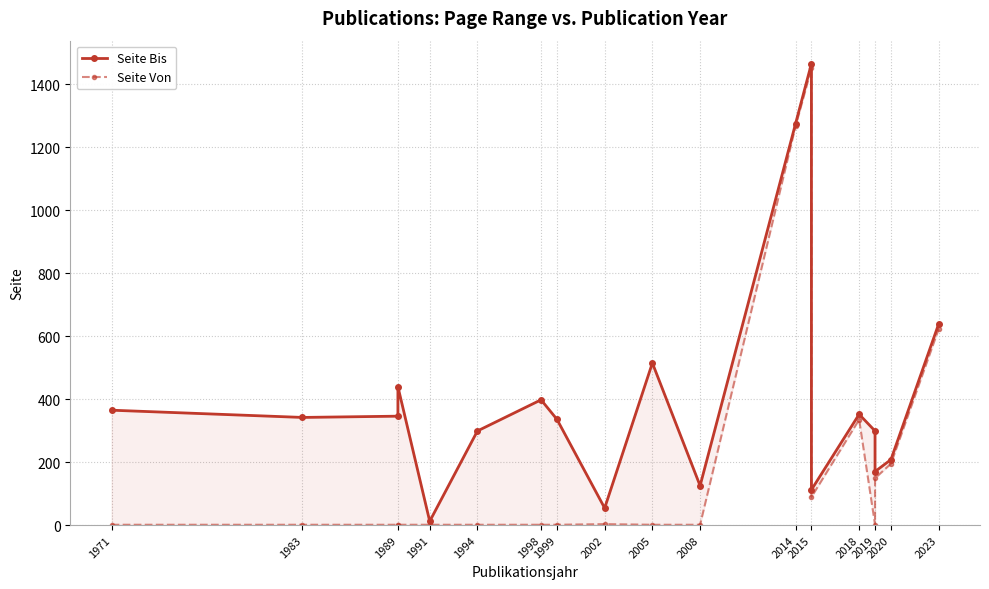

At which category does the chart reach its minimum across all series?

1971